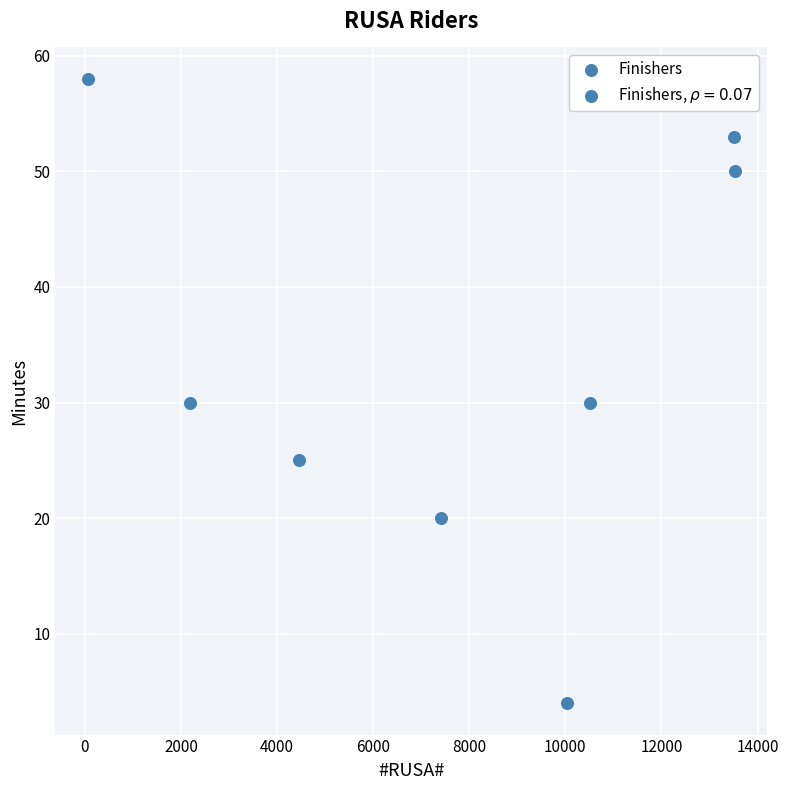

What is the average X value?

7715